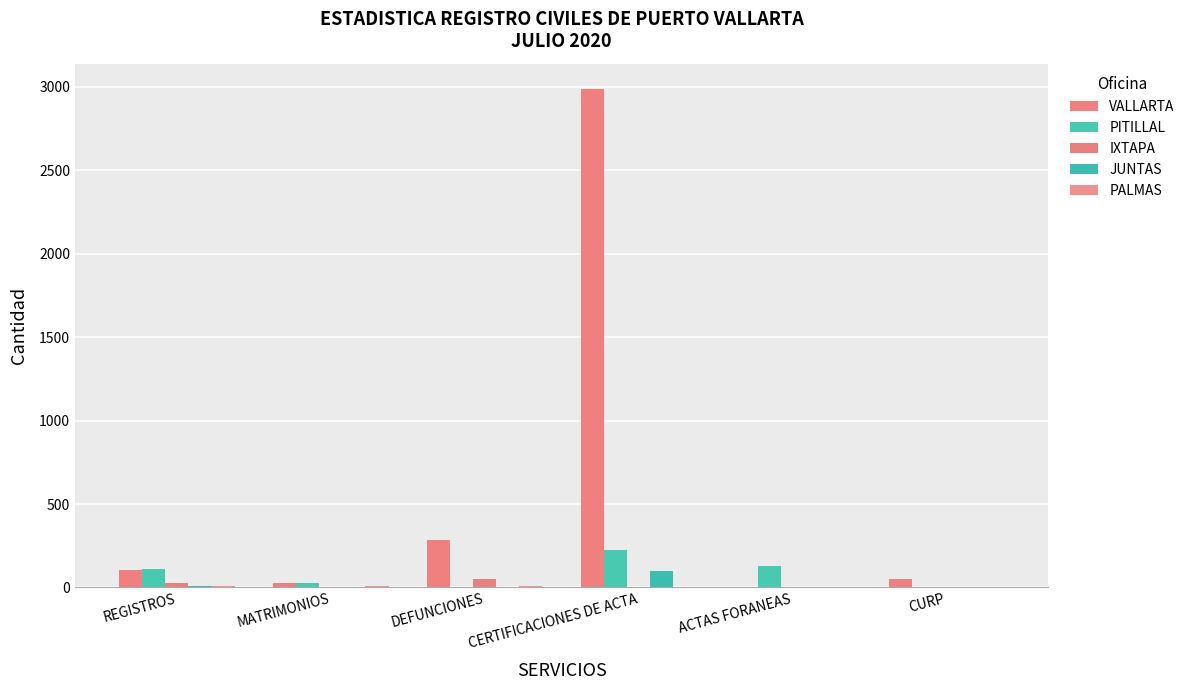

Which series has the largest total across all categories?

VALLARTA